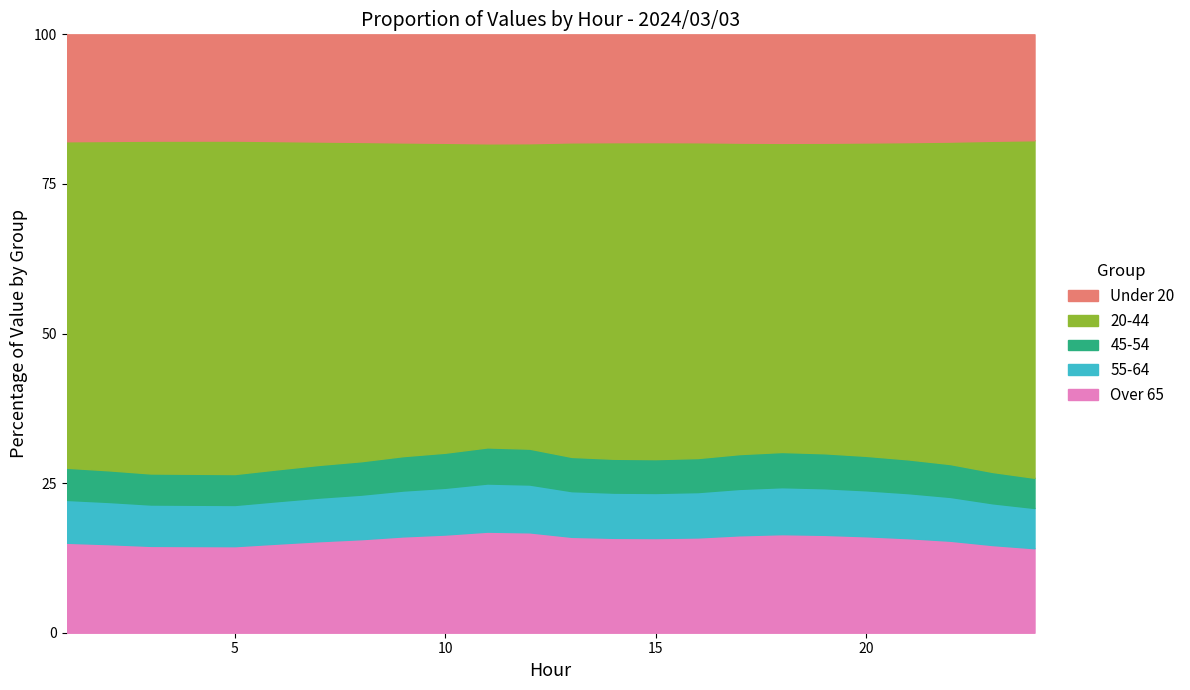

True or false: Over 65 has a value of 16.4 at 10.

True